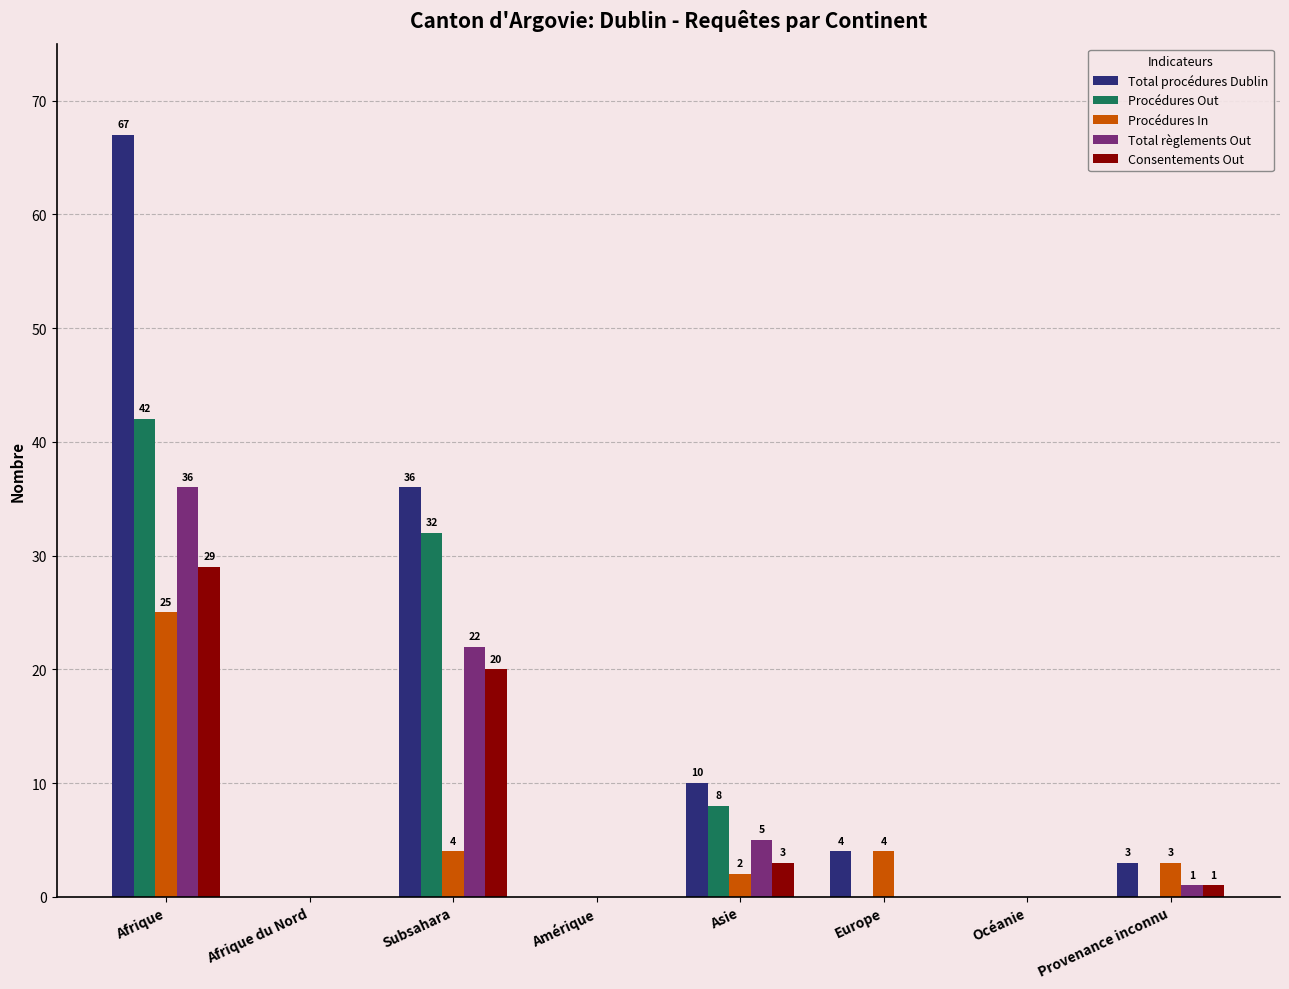

Where is Consentements Out nearest to the value 14?

Subsahara